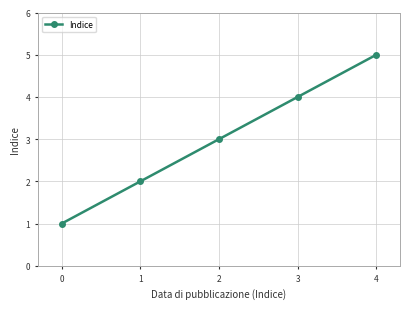

What is the greatest value displayed?

5